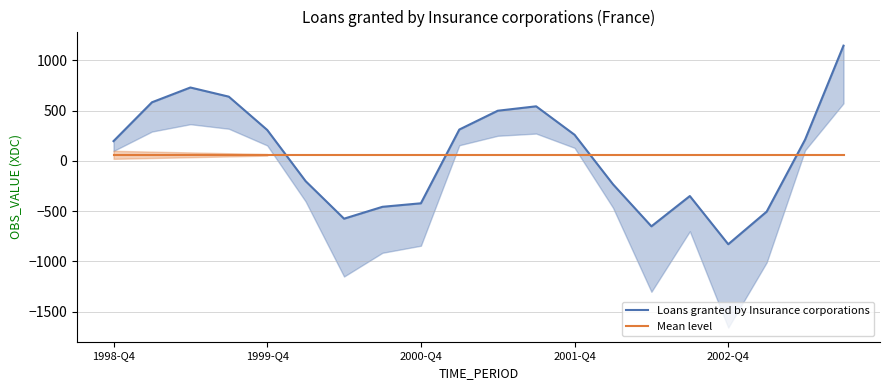

At how many categories does at least one series exceed 601?

3